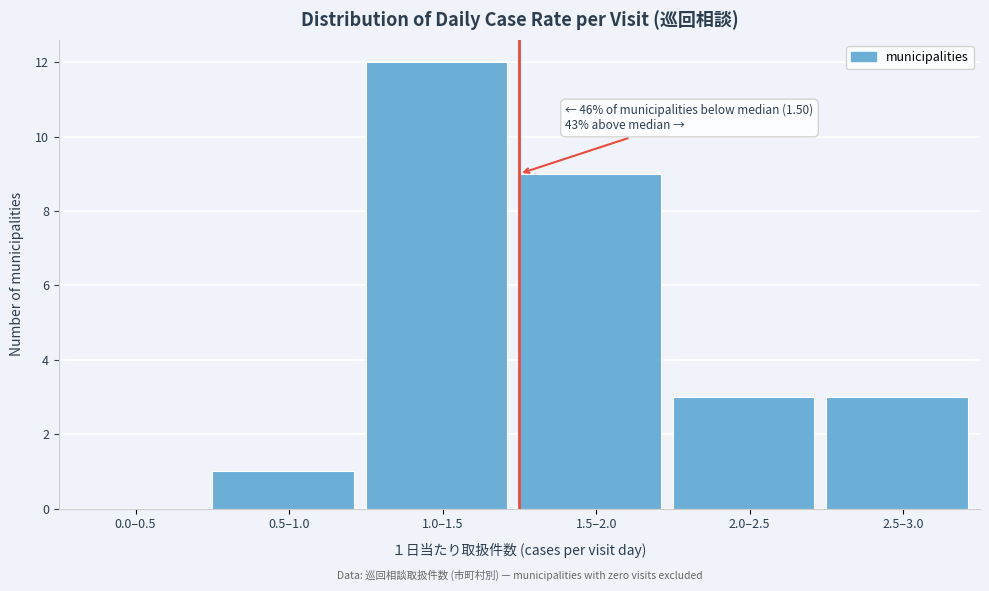

Reading right to left, transcribe all the data shown in this chart.

2.5–3.0=3	2.0–2.5=3	1.5–2.0=9	1.0–1.5=12	0.5–1.0=1	0.0–0.5=0